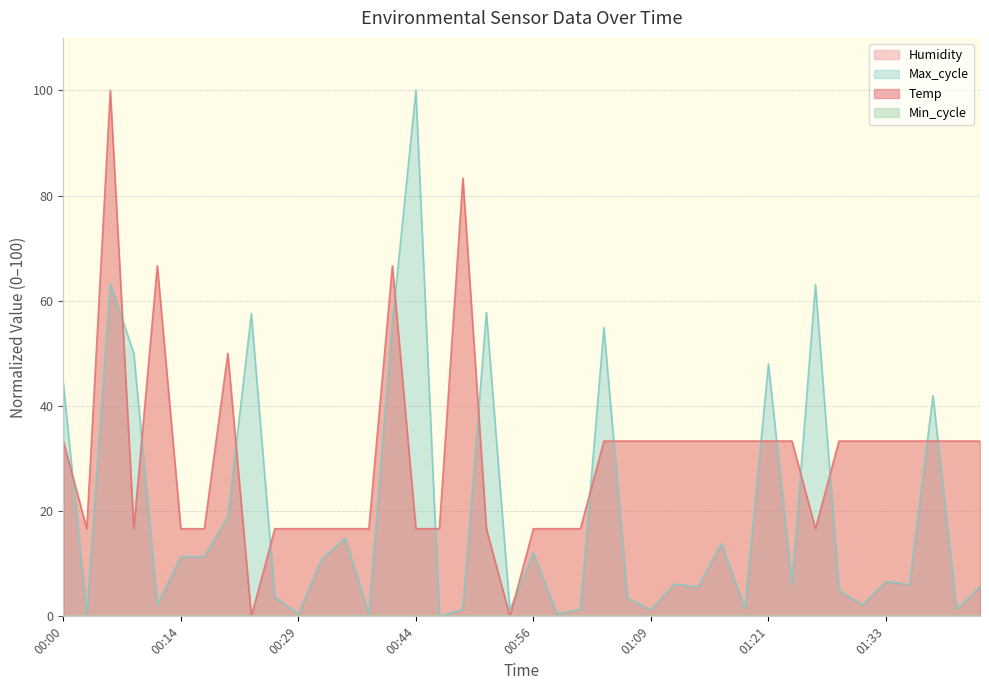

Reading left to right, list all the values displayed in this chart.

Temp: 33.3	16.7	100.0	16.7	66.7	16.7	16.7	50.0	0.0	16.7	16.7	16.7	16.7	16.7	66.7	16.7	16.7	83.3	16.7	0.0	16.7	16.7	16.7	33.3	33.3	33.3	33.3	33.3	33.3	33.3	33.3	33.3	16.7	33.3	33.3	33.3	33.3	33.3	33.3	33.3
Max_cycle: 44.4	0.4	63.2	50.1	2.2	11.3	11.3	18.9	57.5	3.6	0.5	11.0	14.8	0.4	55.9	100.0	0.0	1.3	57.8	1.2	12.1	0.5	1.3	54.9	3.5	1.2	6.2	5.5	13.9	1.4	48.0	6.0	63.1	4.9	2.2	6.6	6.0	42.0	1.3	5.7